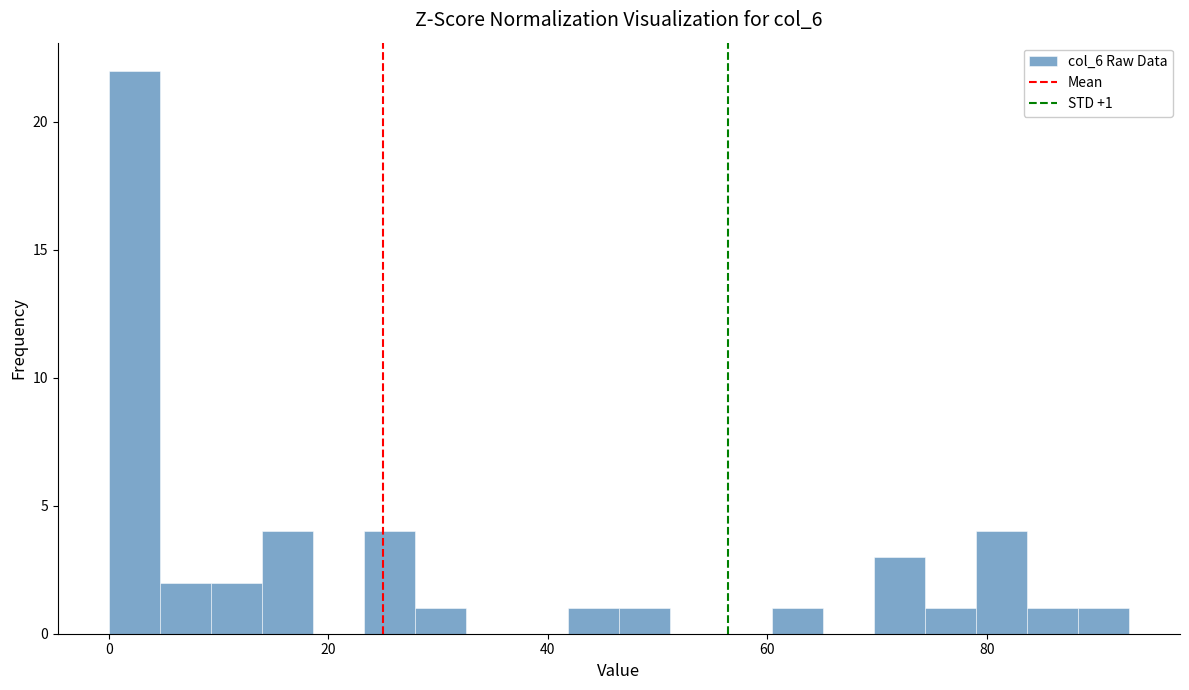

Around what value on the x-axis is the tallest bar? Give the approximate position of its centre, as read against the axis.

2